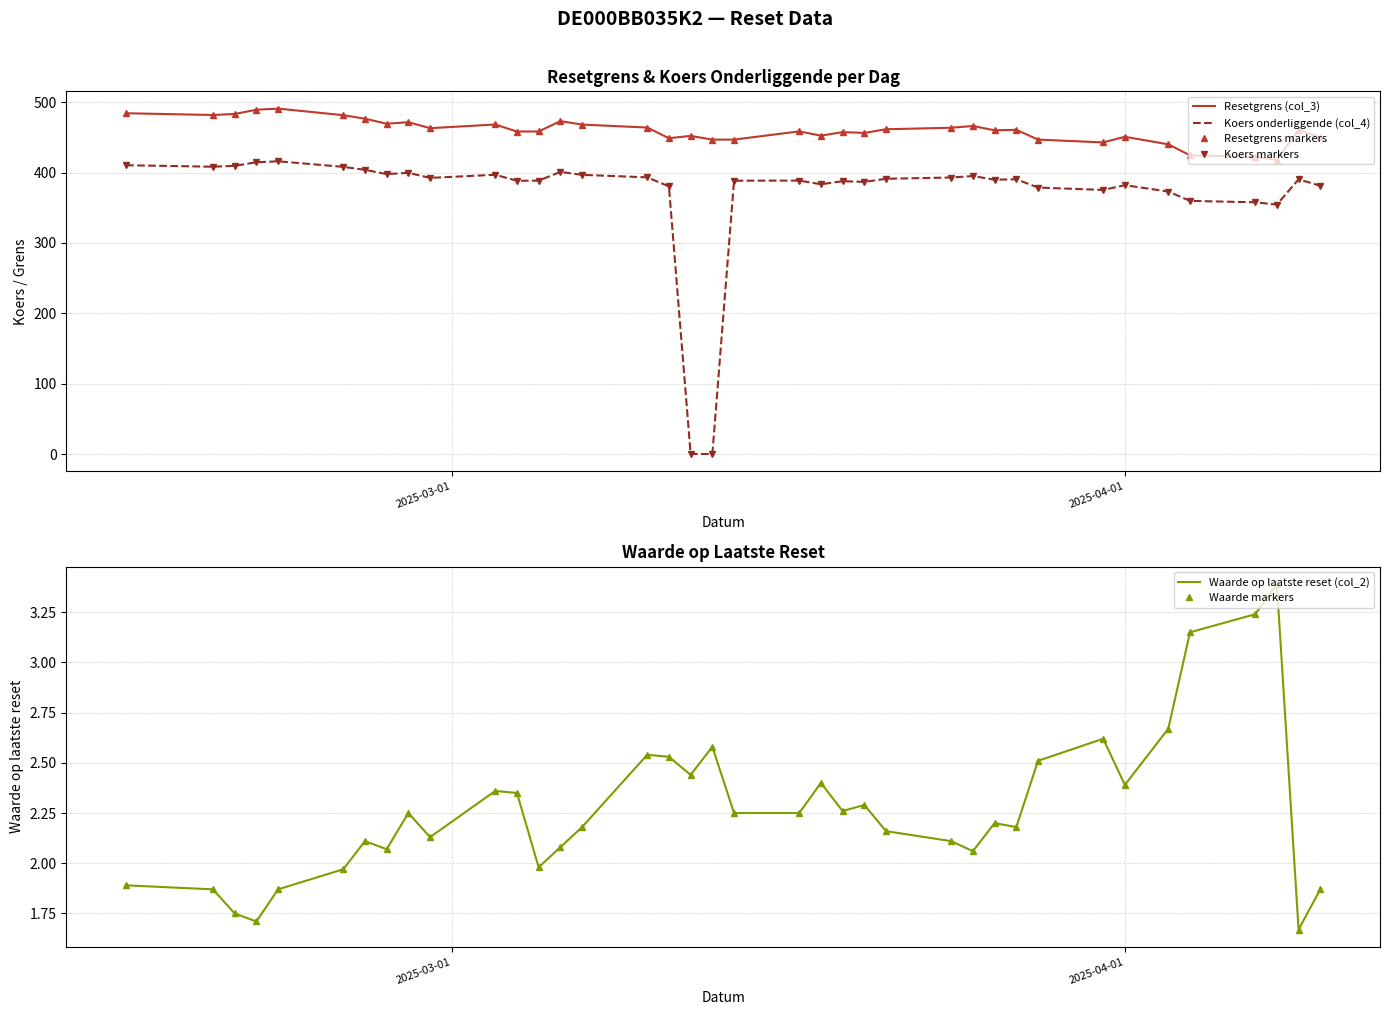

Is it true that Resetgrens markers equals 451.0 at 2025-04-01?

True